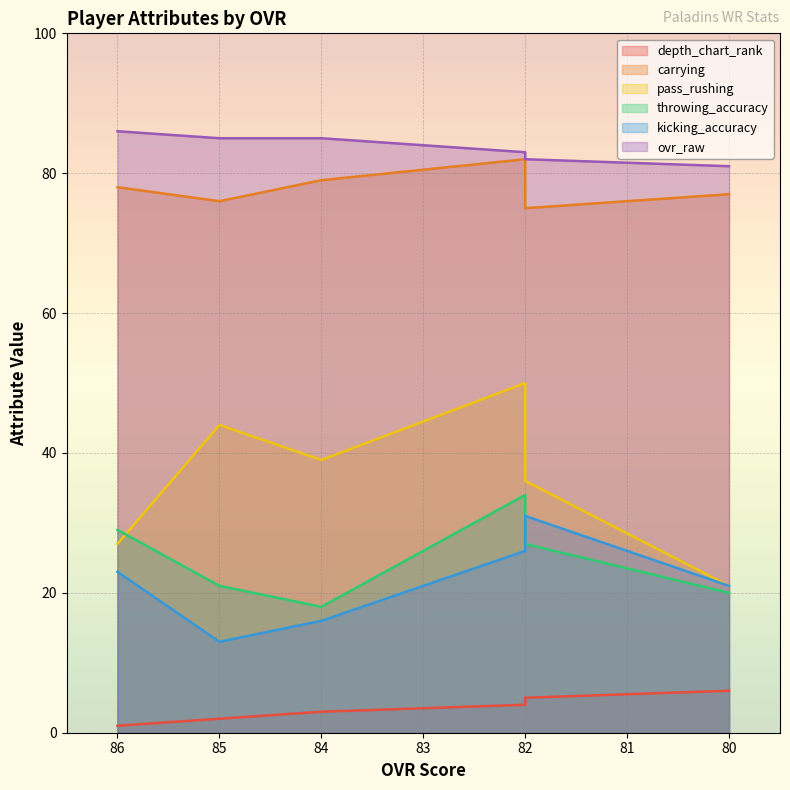

True or false: carrying and ovr_raw intersect in this chart.

False